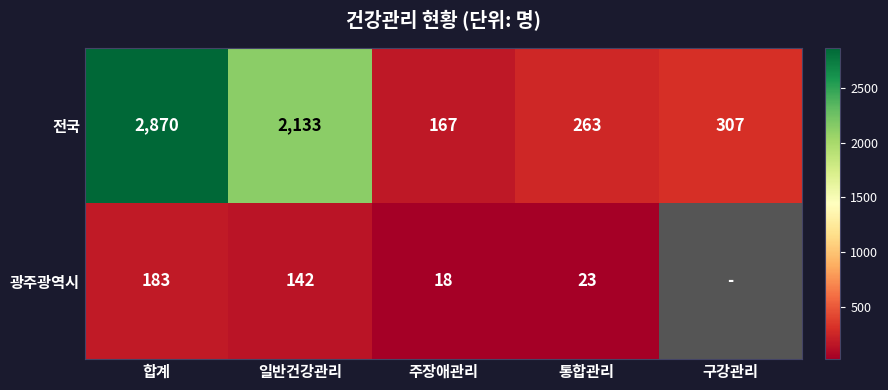

Count the number of data series in this chart.

2